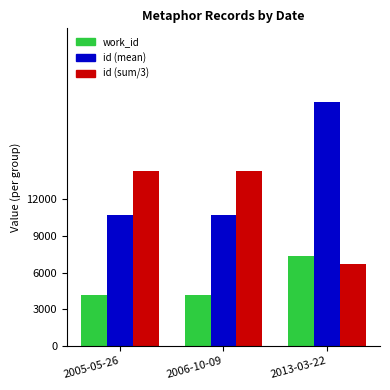

List the series in order of their peak value, highest first.

id (mean), id (sum/3), work_id